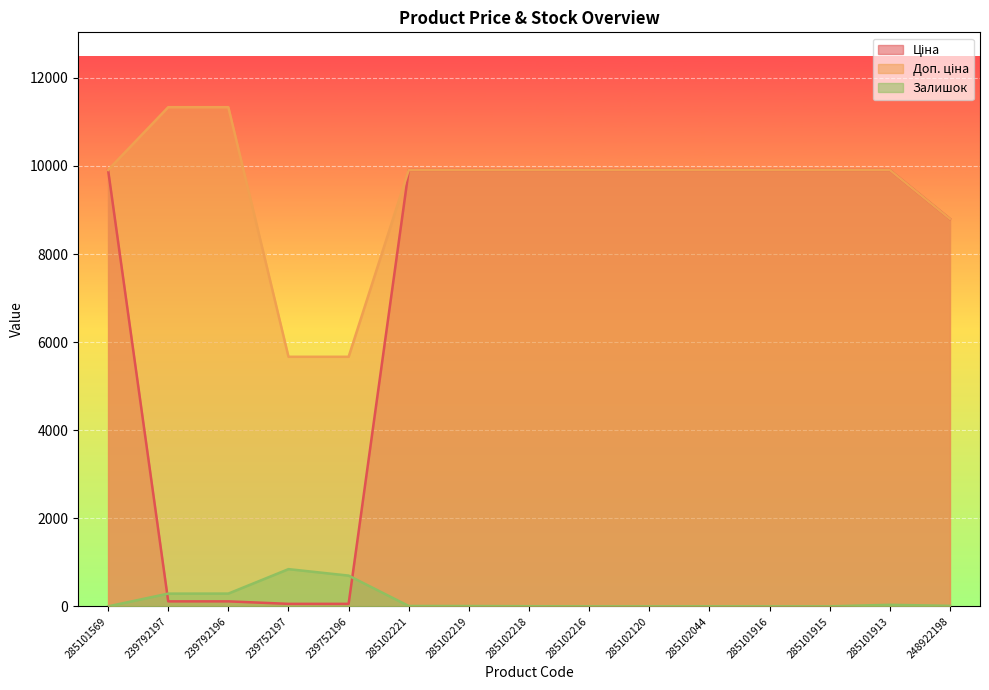

What is the difference between the highest and lowest values at 239752197?

5610.3